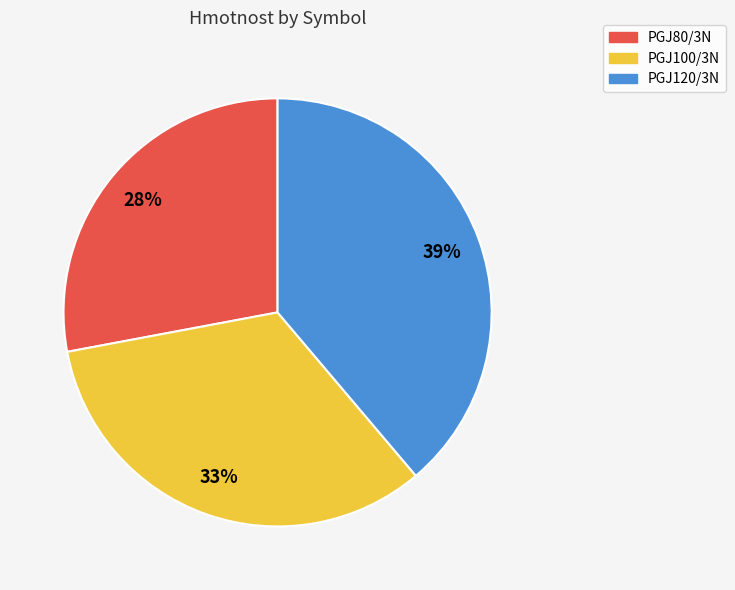

What is the smallest slice in the pie chart?

PGJ80/3N